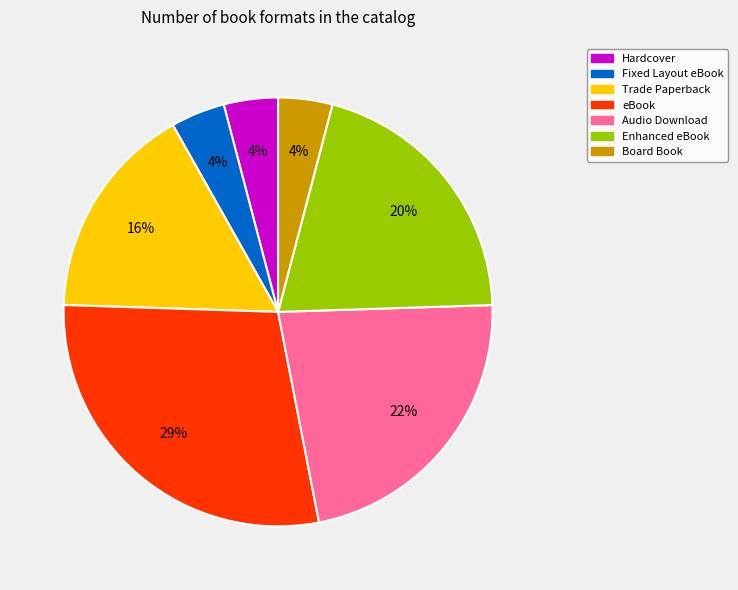

Is the sum of Enhanced eBook and Board Book greater than half?

No